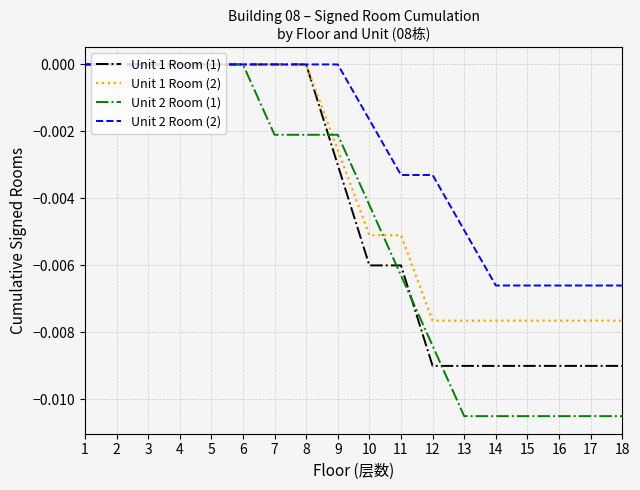

How many lines are shown in the chart?

4